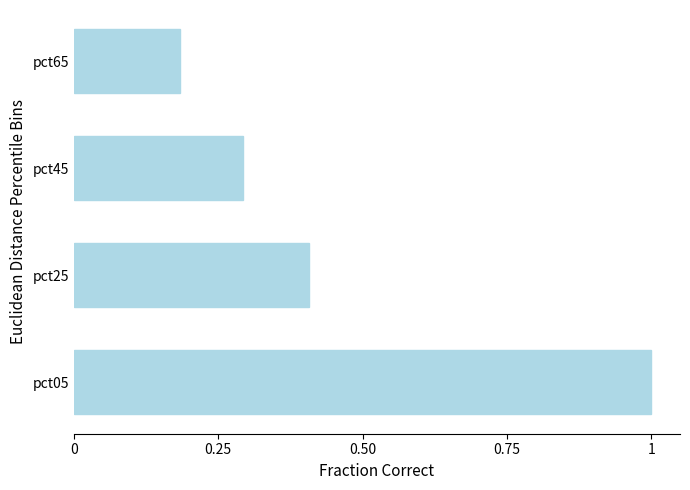

What is the approximate value at pct45?

0.3